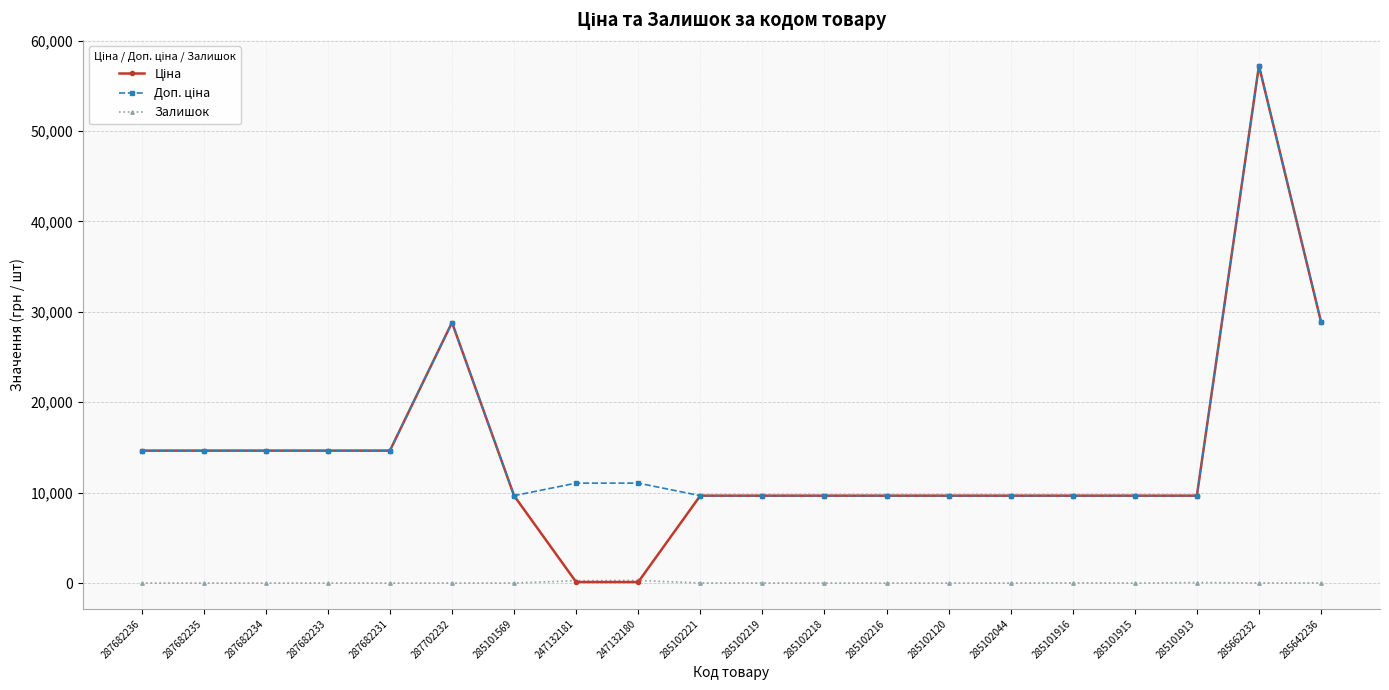

At which category is the sum across all series the highest?

285662232